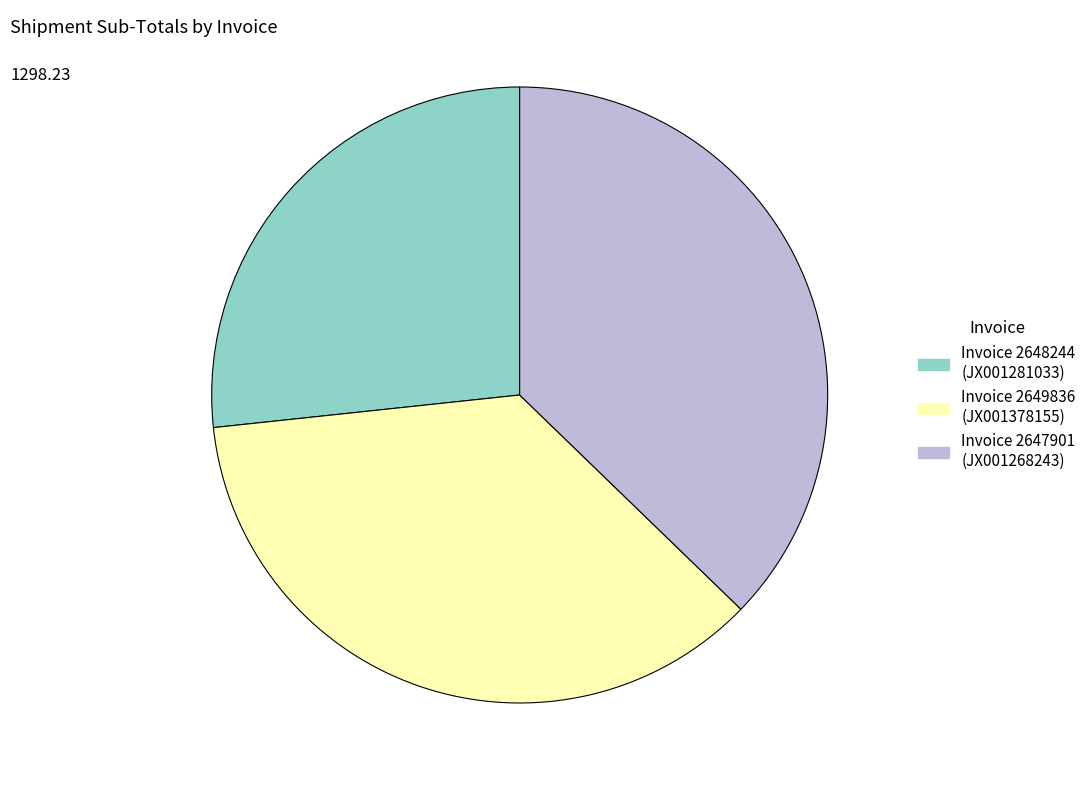

Is there a majority slice in this chart?

No